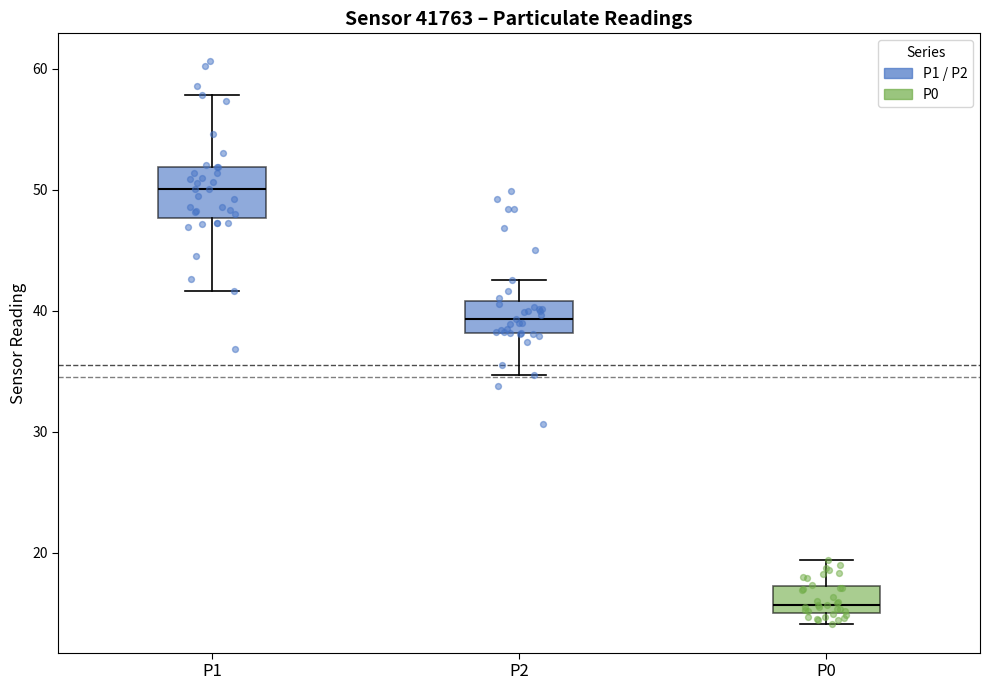

Which box is the tallest, from its lower edge to its upper edge?

P1